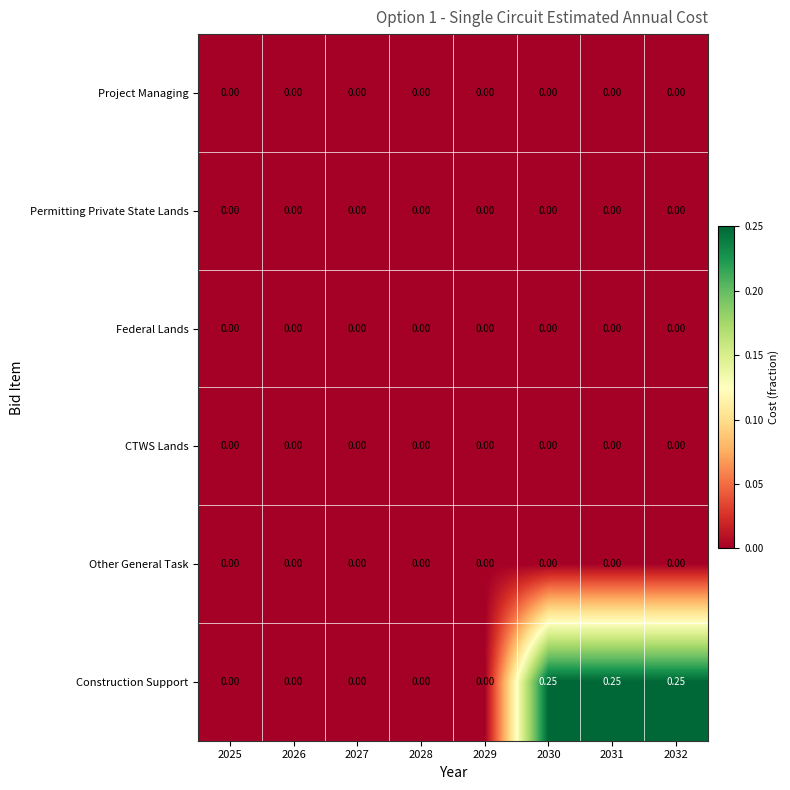

Which series has the largest total across all categories?

Construction Support